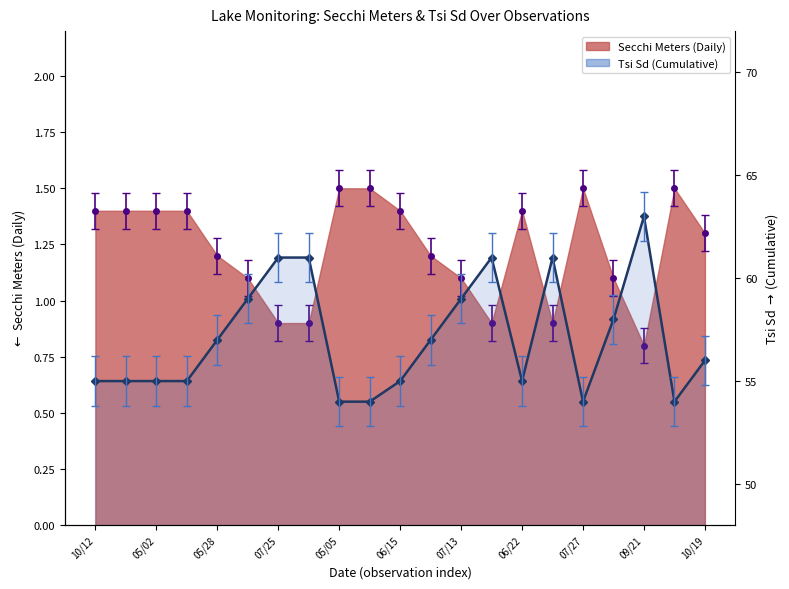

How many Tsi Sd values are between 55 and 59?

12